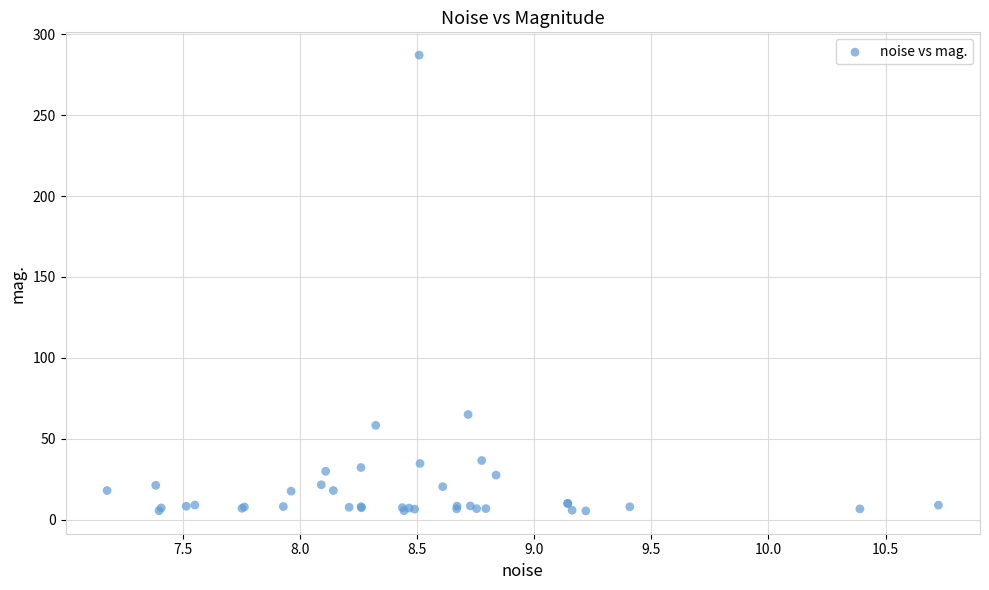

What Y value in the scatter plot is closest to 146?

65.0